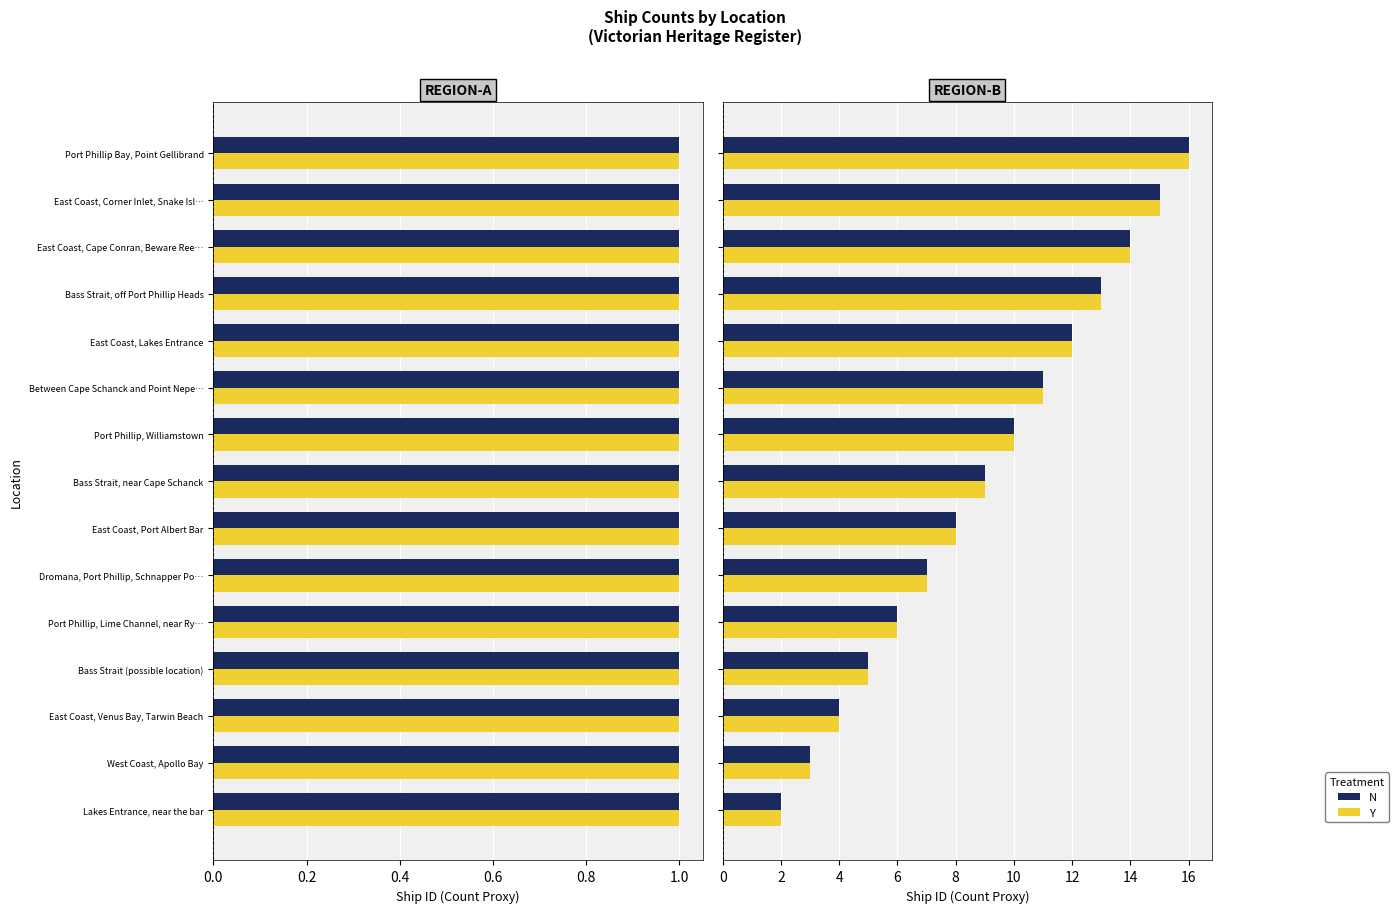

Which series has the widest spread of values?

N